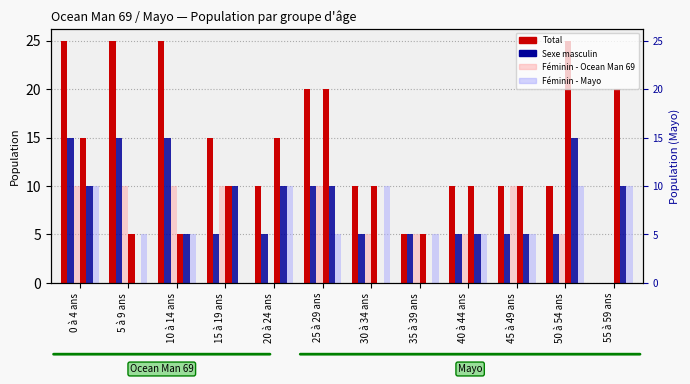

At which label is Ocean Man 69 - Masculin closest to 7?

15 à 19 ans